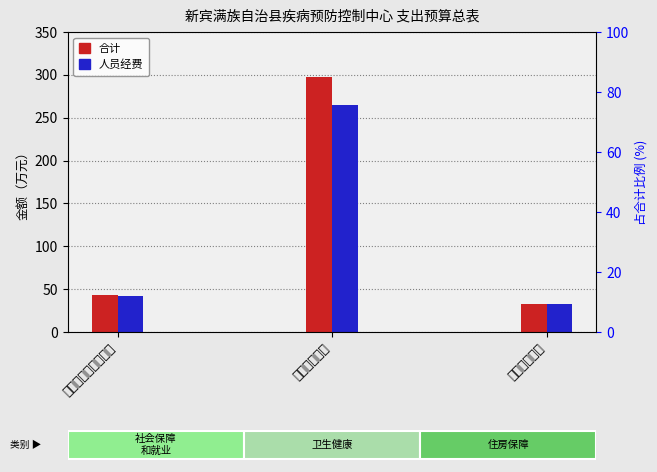

What is the label of the 1st bar from the right?

住房保障支出